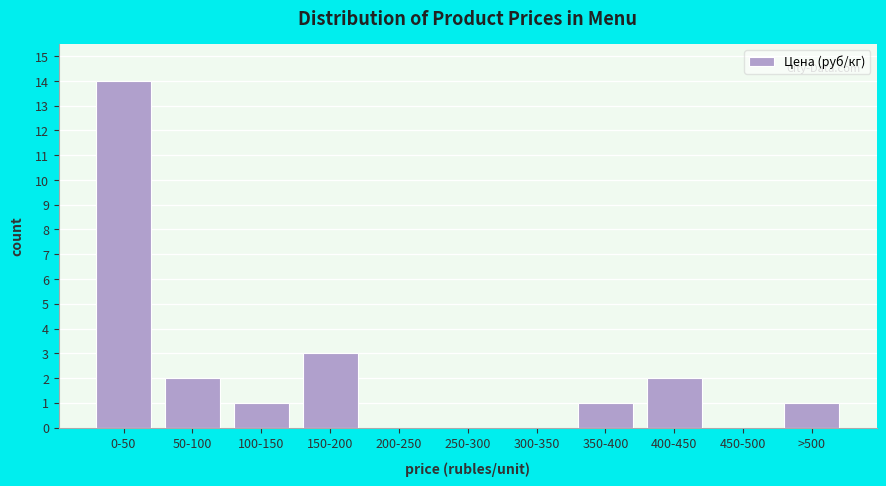

Reading left to right, transcribe all the data shown in this chart.

0-50=14	50-100=2	100-150=1	150-200=3	200-250=0	250-300=0	300-350=0	350-400=1	400-450=2	450-500=0	>500=1